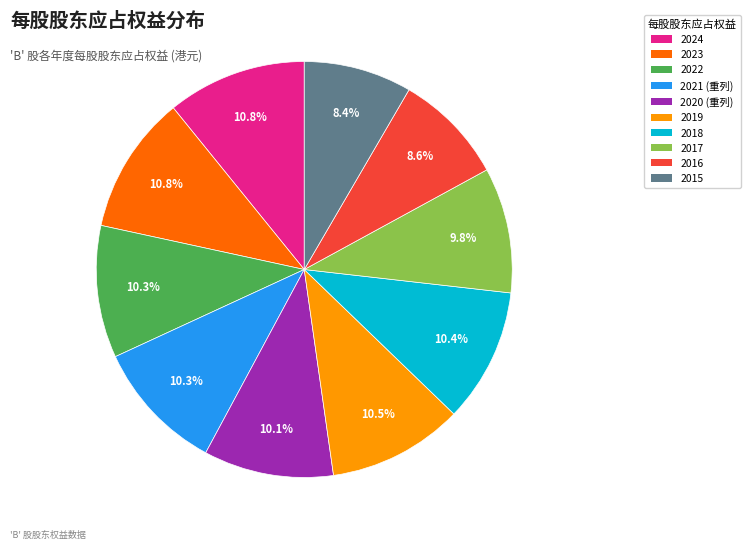

What percentage is NOT represented by 2015?

91.6%